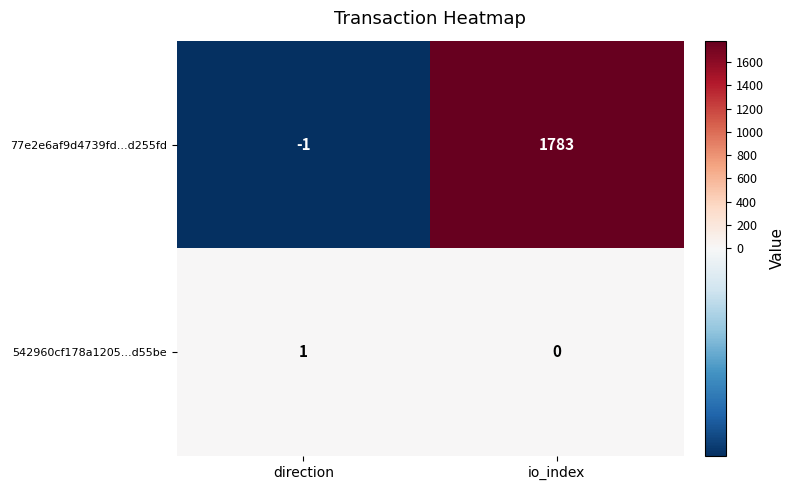

What is the difference between the 77e2e6af9d4739fd...d255fd values at io_index and direction?

1784